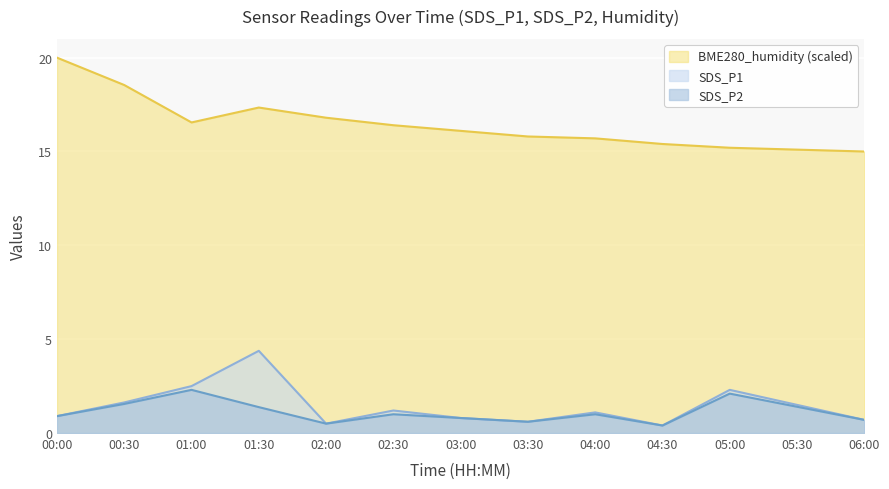

Is it true that SDS_P1 equals 0.4 at 04:30?

True